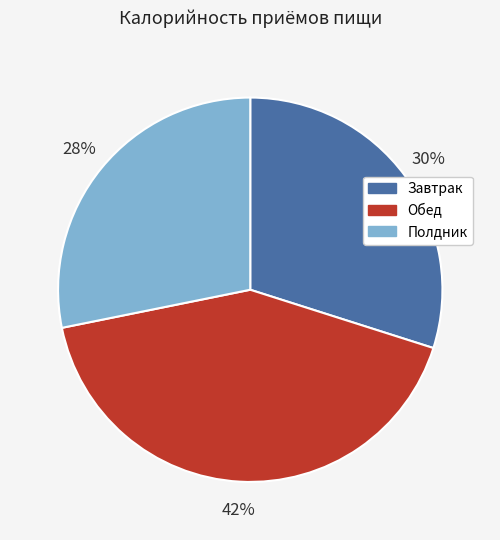

Which has a higher value, Обед or Полдник?

Обед